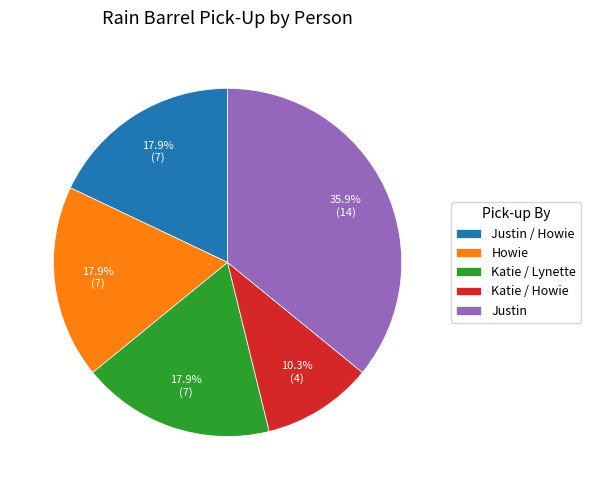

To the nearest percent, what percentage of the pie is Justin / Howie?

18%